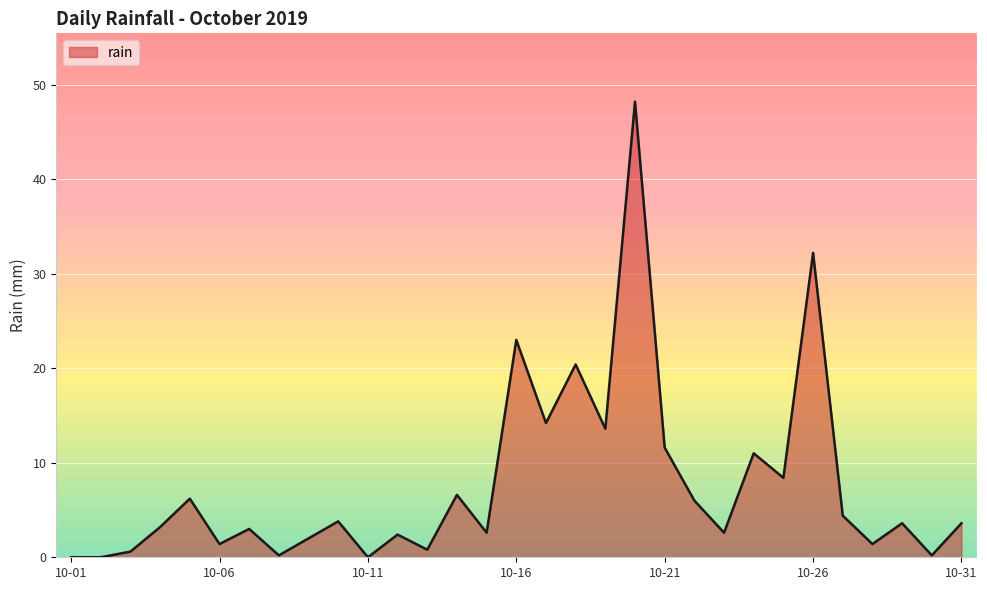

What is the difference between the maximum and minimum values?

48.2